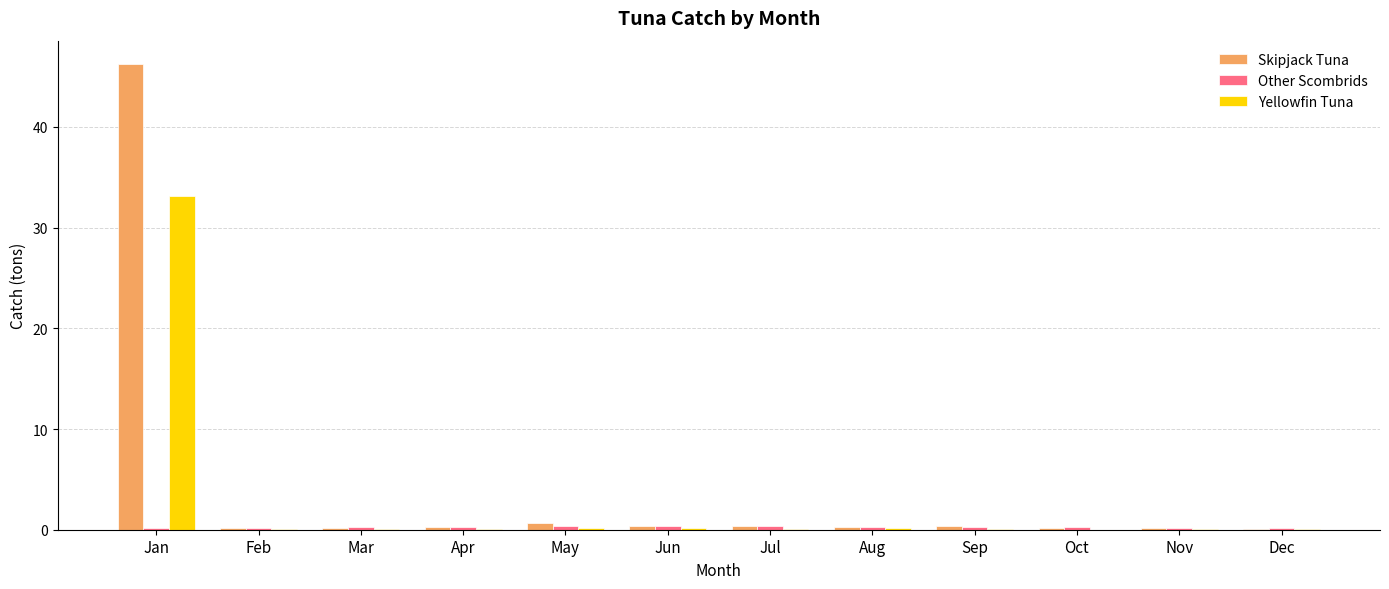

At which category is the sum across all series the highest?

Jan